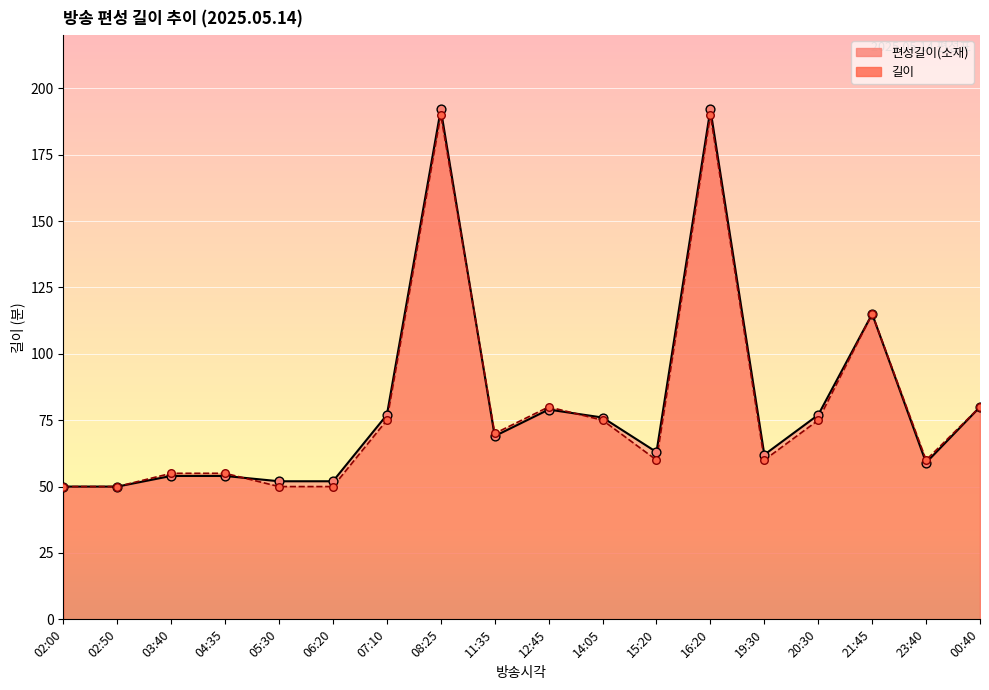

Which series has the largest total across all categories?

편성길이(소재)